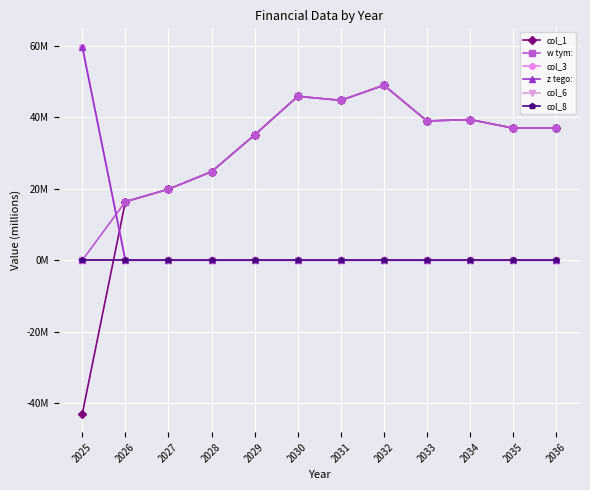

Is this an area chart (filled region under the line)?

No